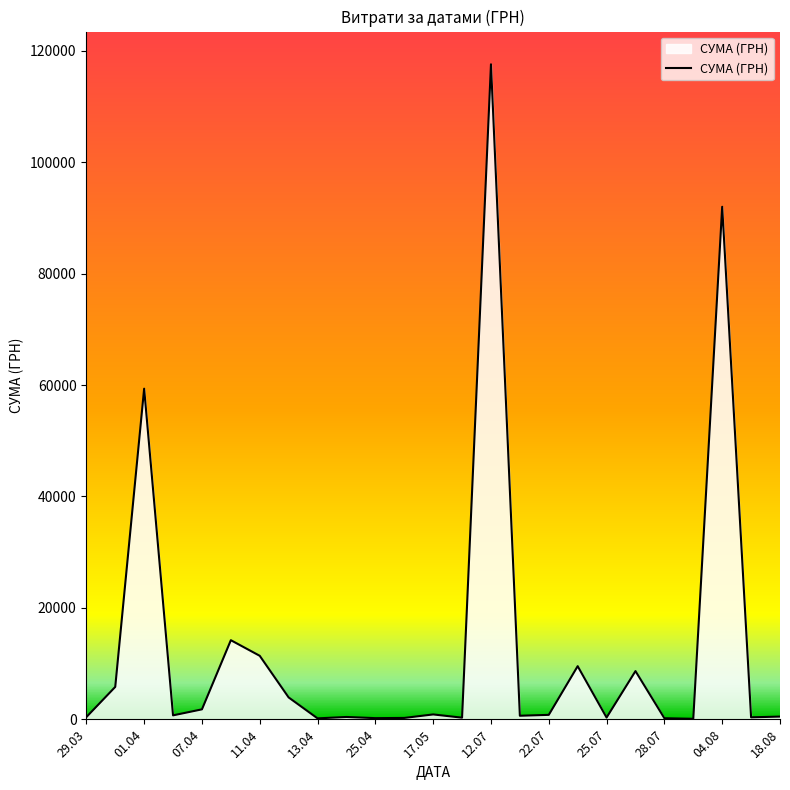

What is the maximum value shown in the chart?

117568.8